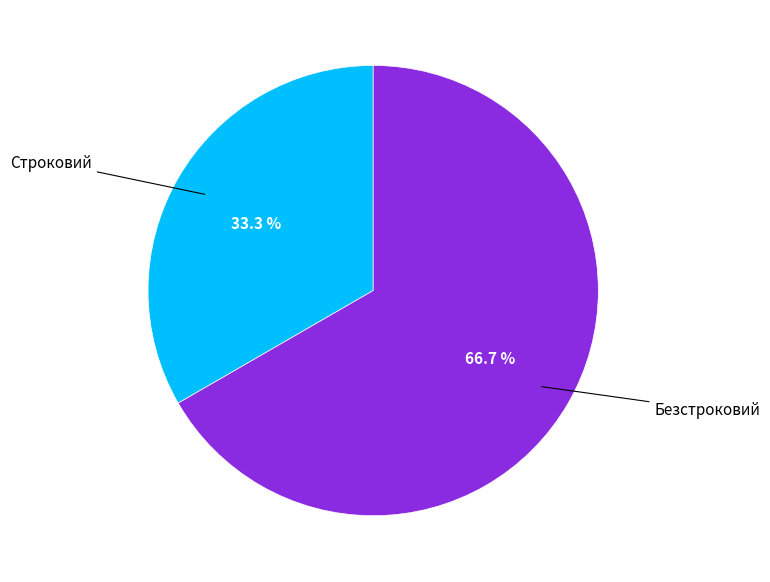

What is the largest slice in the pie chart?

Безстроковий